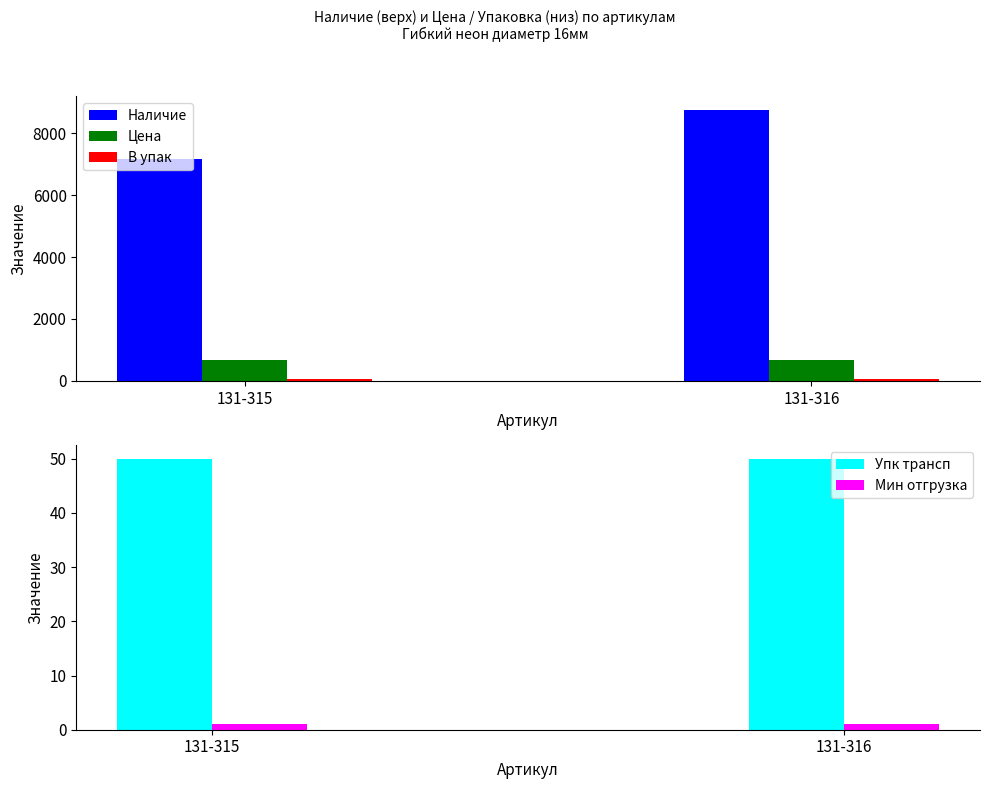

How many bars are there in each group?

5